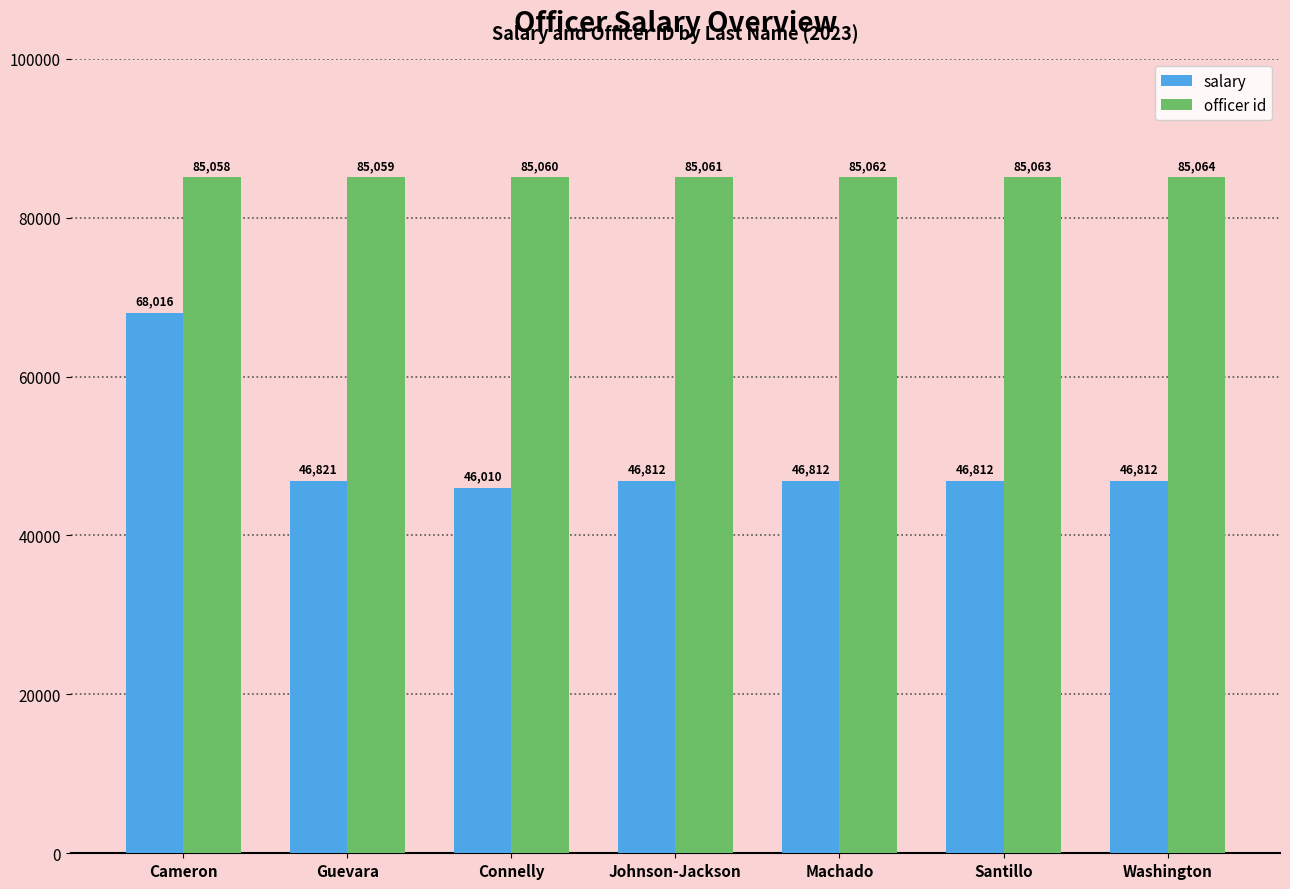

Between Connelly and Machado, which series saw the biggest shift?

salary